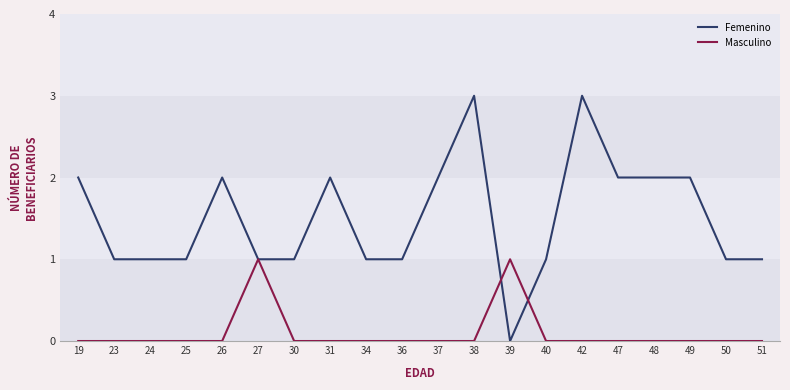

What is the total value across all series at 51?

1